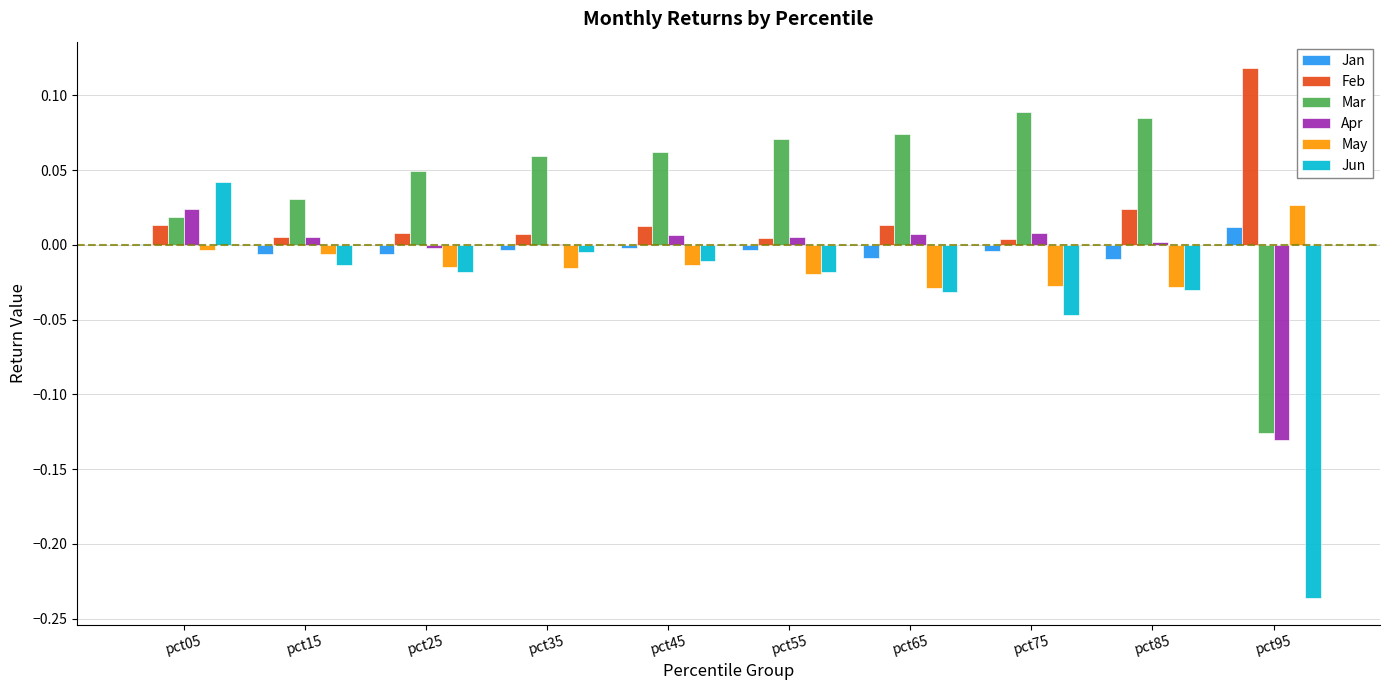

What is the sum of all Jun values?

-0.4